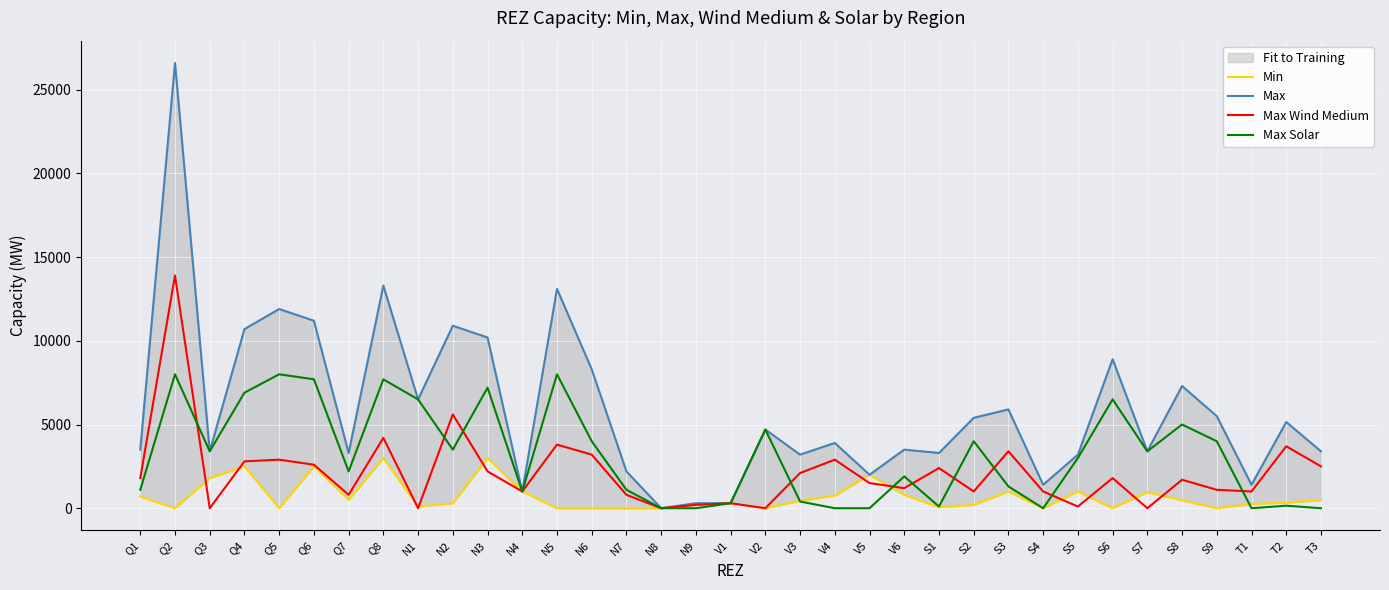

Is it true that Max Solar equals 2426 at Q5?

False